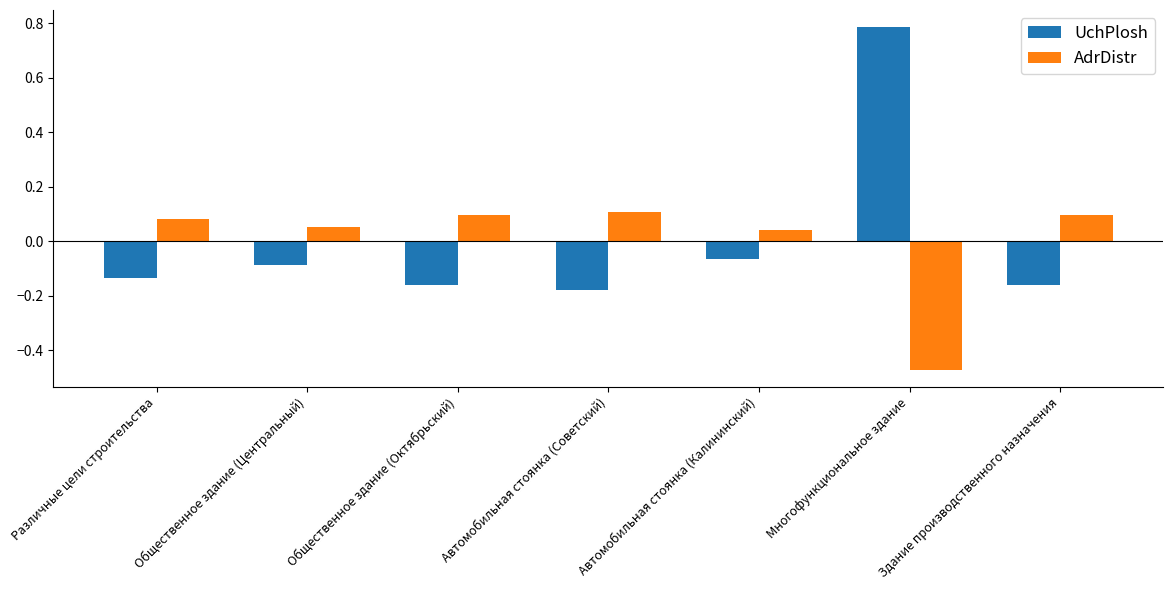

How many series are shown in this chart?

2